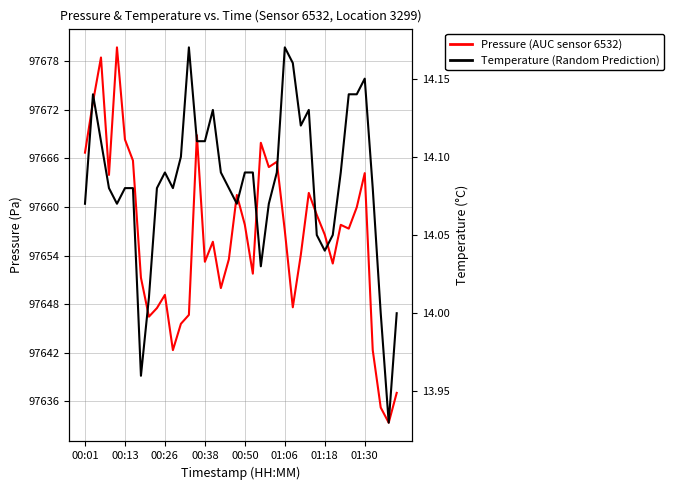

The value of Temperature (Random Prediction) at 36 is 20.3. True or false?

False